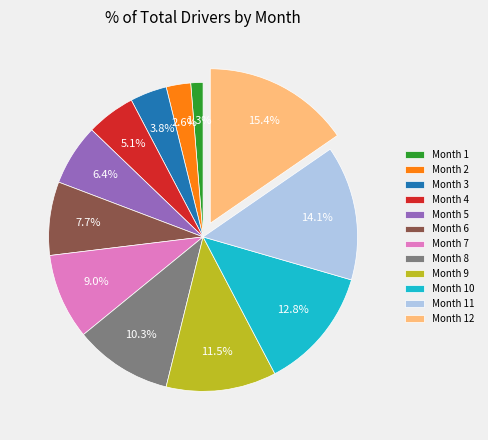

What percentage is NOT represented by Month 7?

91.0%